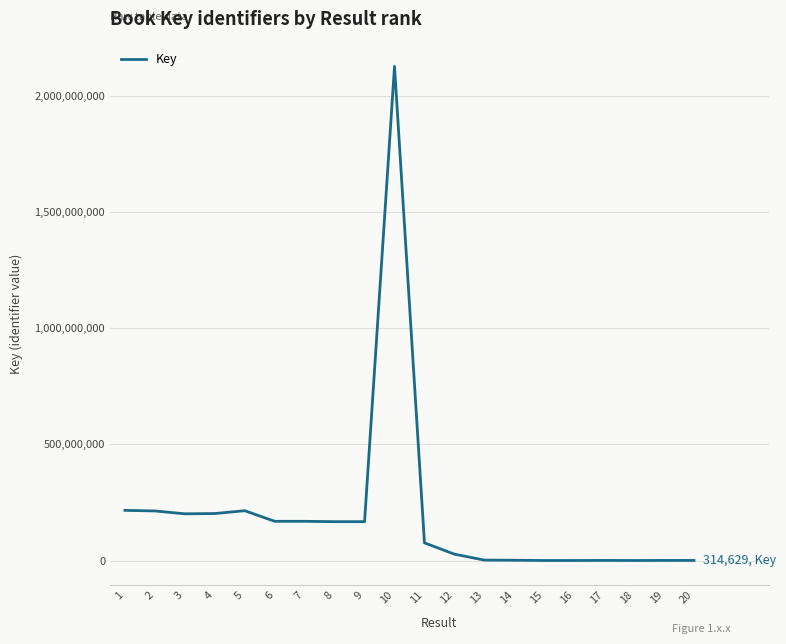

What is the smallest value displayed?

4693